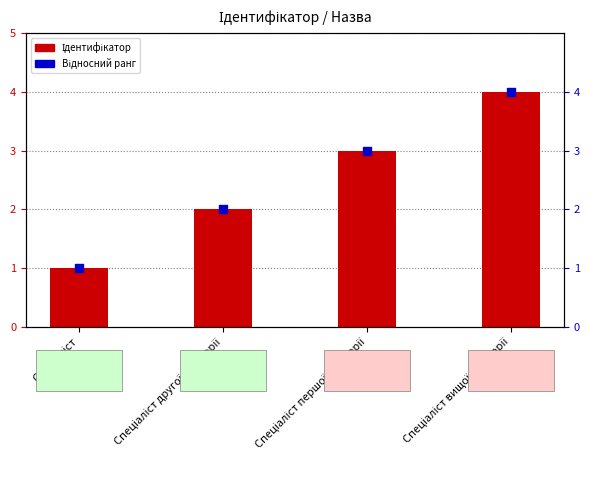

Is the value of Ідентифікатор at Спеціаліст першої категорії greater than the value of Відносний ранг at Спеціаліст першої категорії?

No